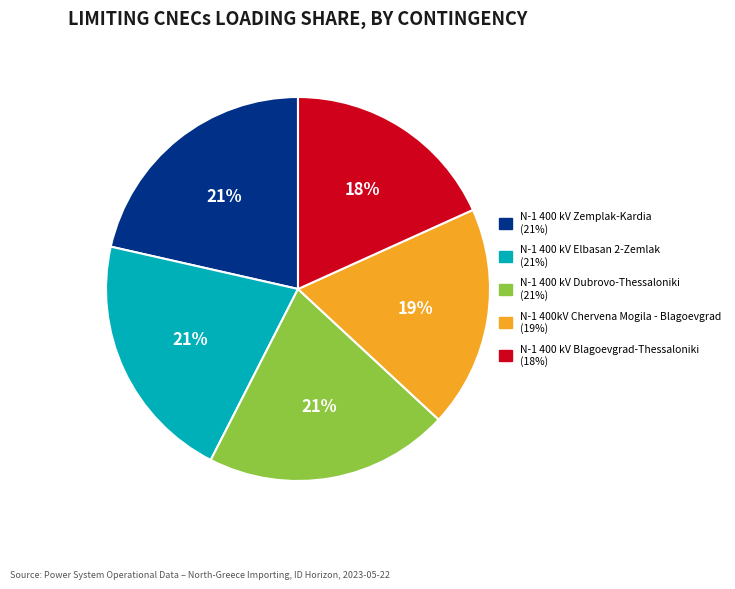

Is there a majority slice in this chart?

No